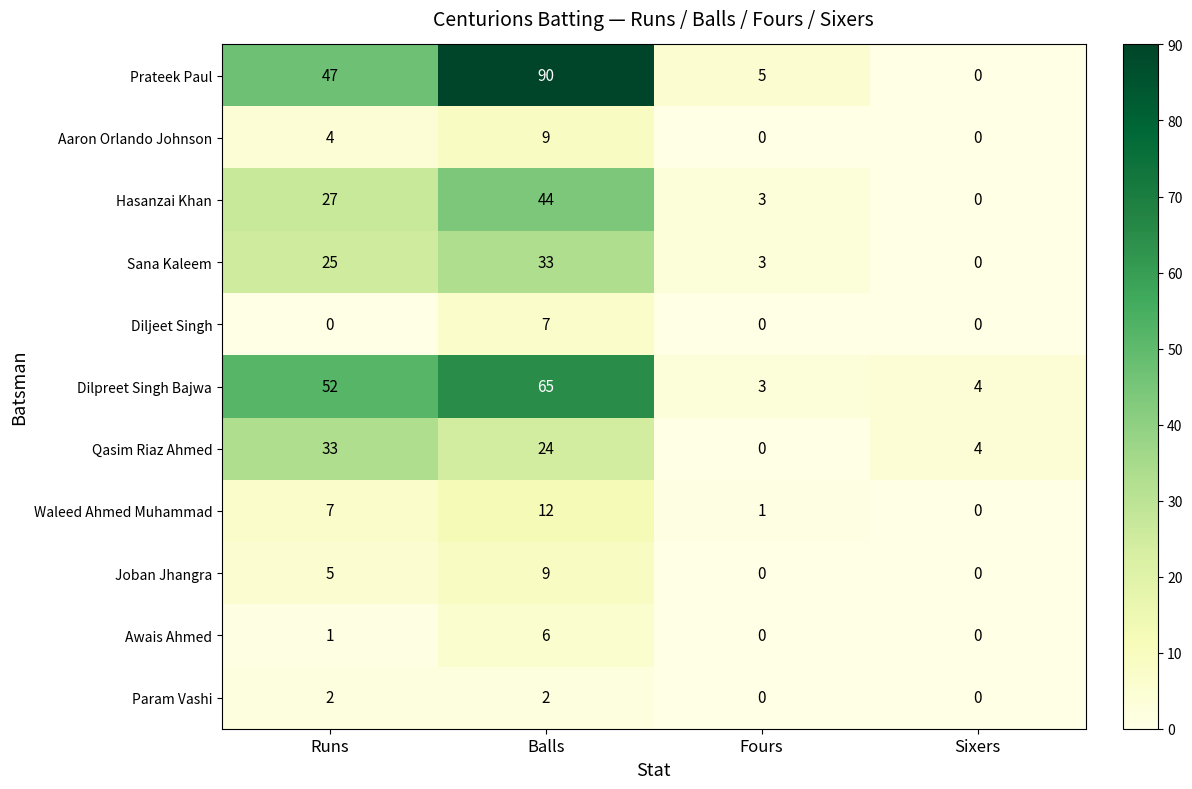

Where does the Awais Ahmed series first go above 1?

Balls